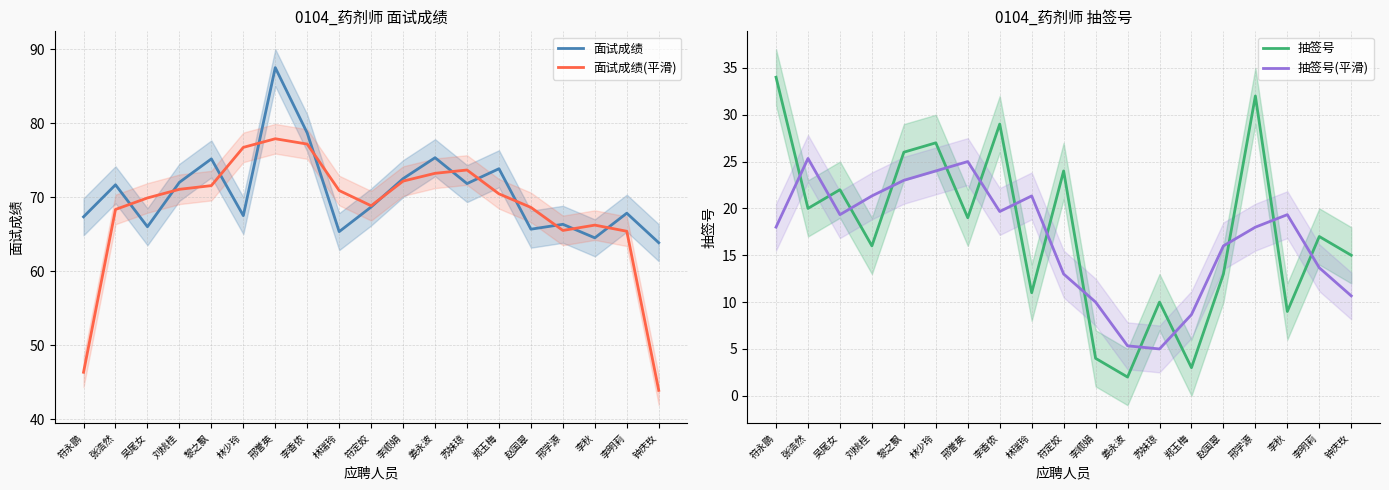

List the series in order of their peak value, highest first.

面试成绩, 面试成绩(平滑), 抽签号, 抽签号(平滑)